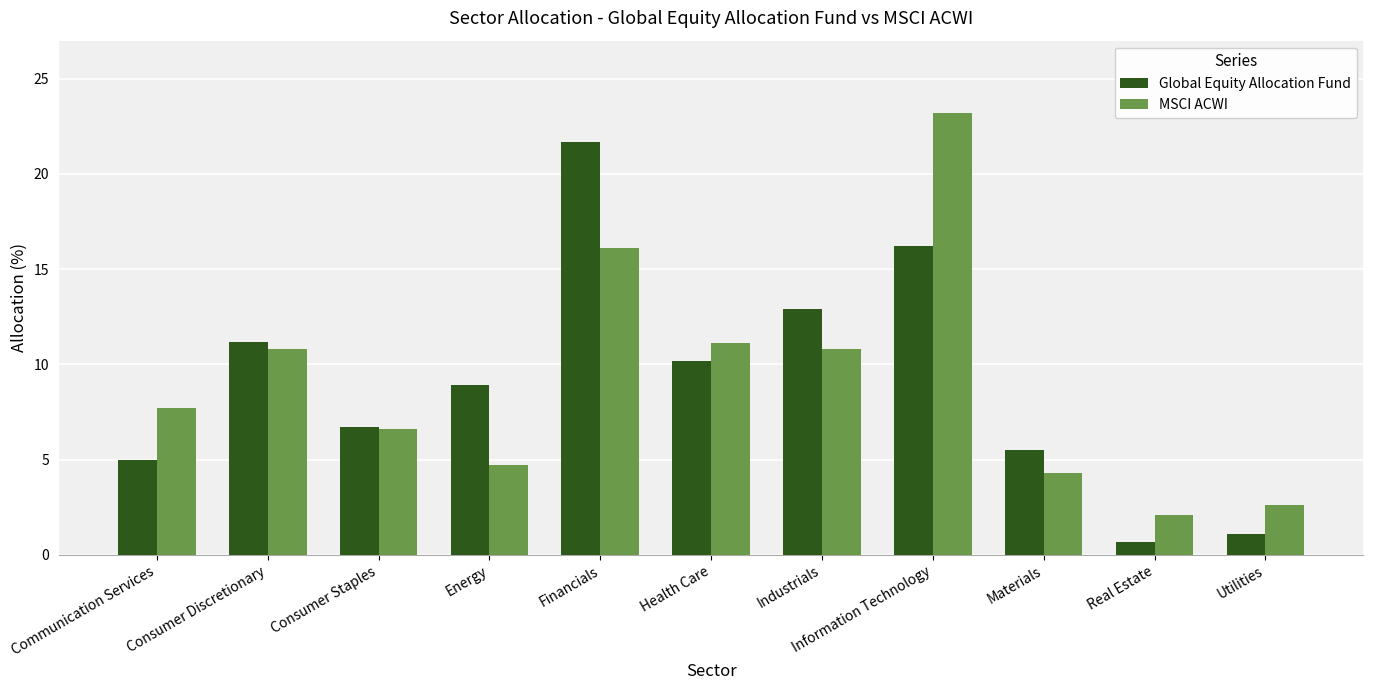

What is the total value across all series at Information Technology?

39.4